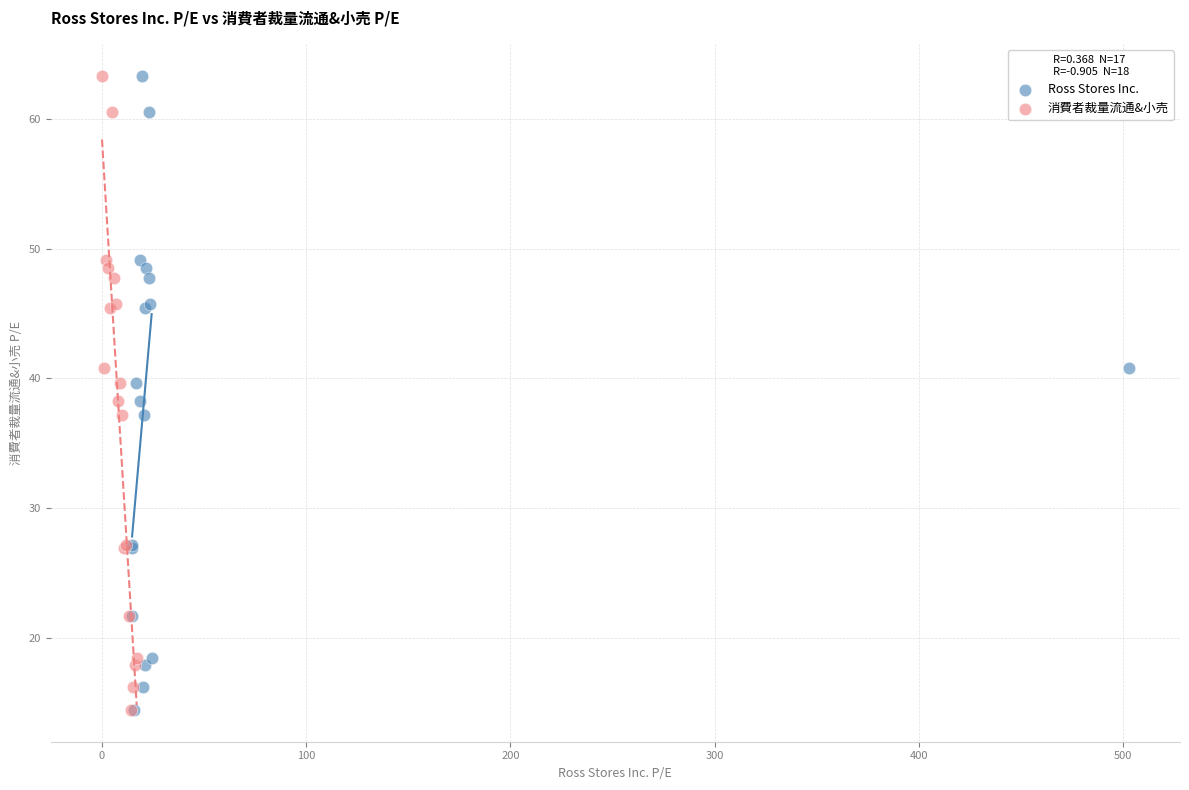

What are all the series names shown in the legend?

Ross Stores Inc., 消費者裁量流通&小売